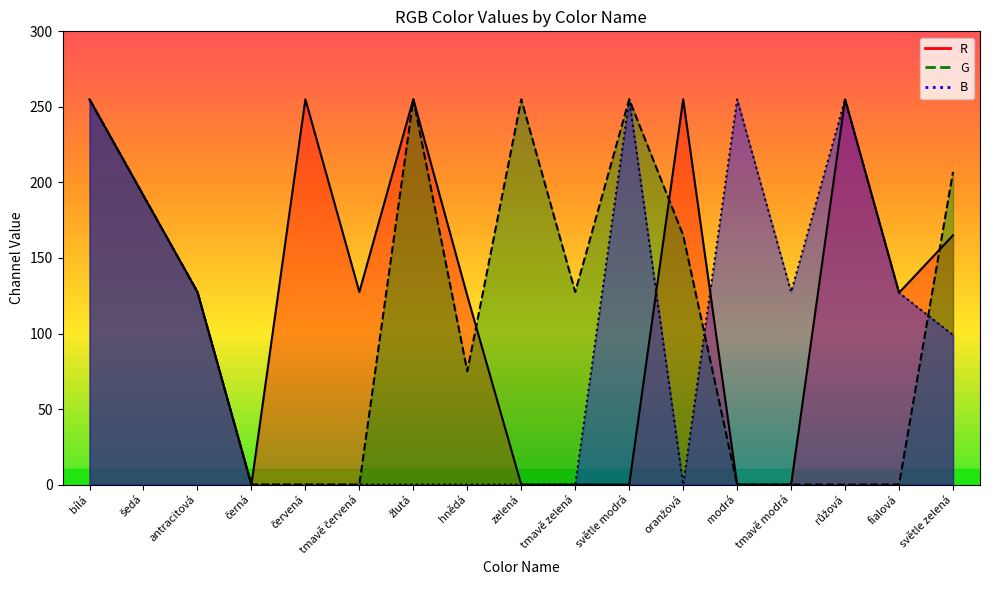

Does the chart display data point markers on the line(s)?

No